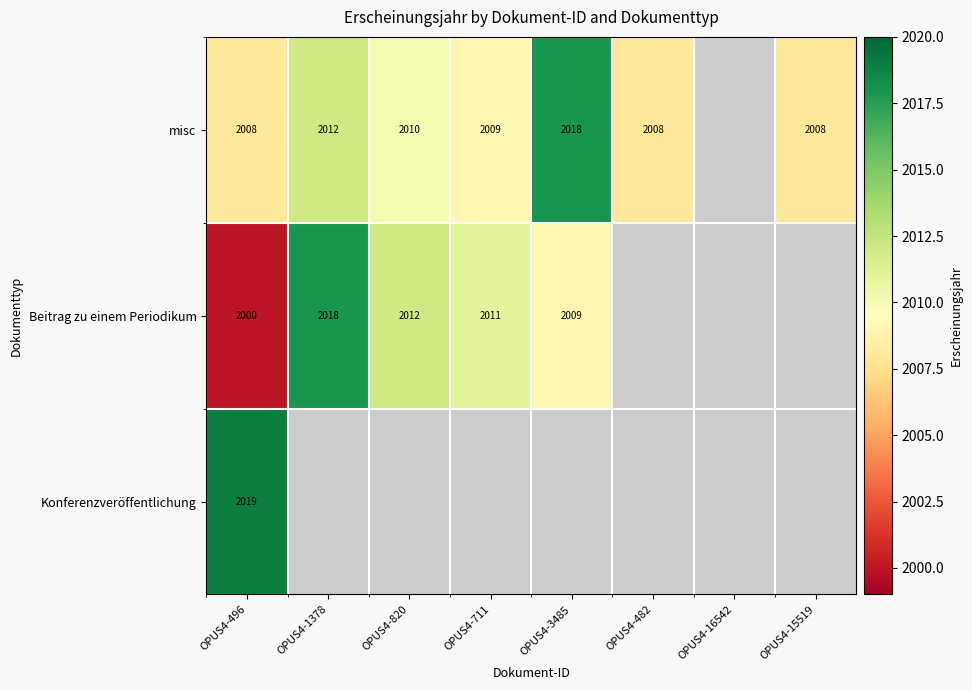

Is it true that misc equals 2925 at OPUS4-482?

False